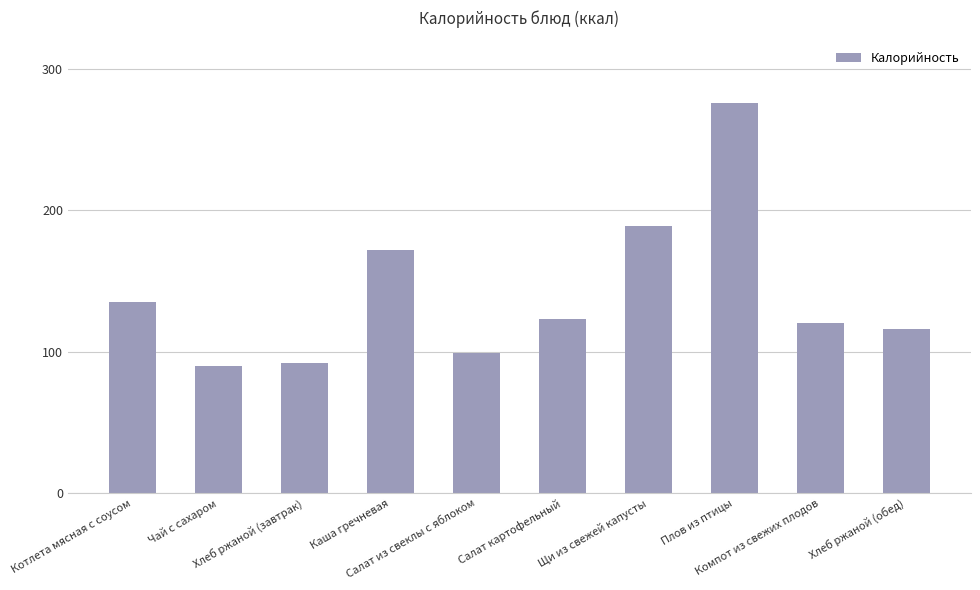

What is the difference between the maximum and minimum values?

186